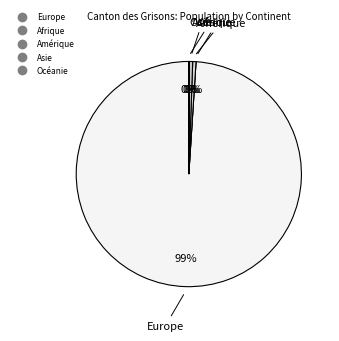

Which category accounts for the majority?

Europe